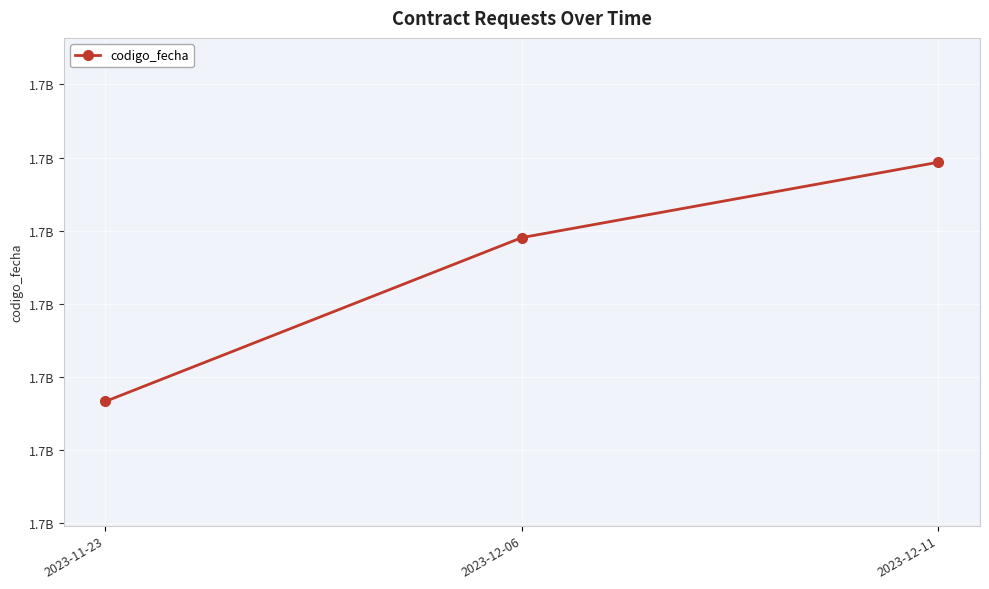

Is this an area chart (filled region under the line)?

No